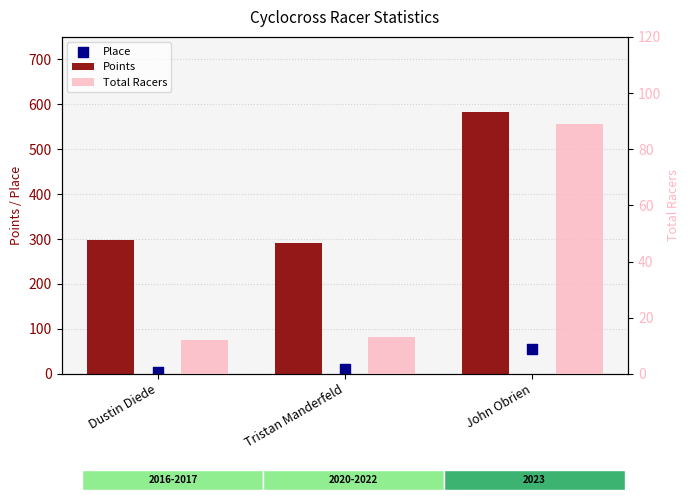

Is the value of Total Racers at Tristan Manderfeld greater than the value of Points at Tristan Manderfeld?

No